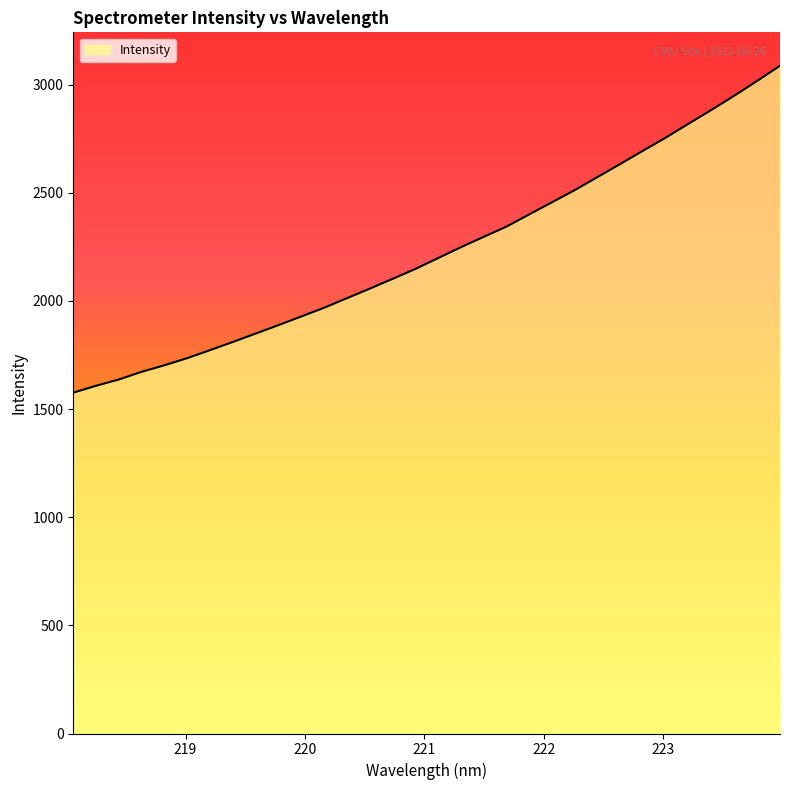

Count the number of data series in this chart.

1